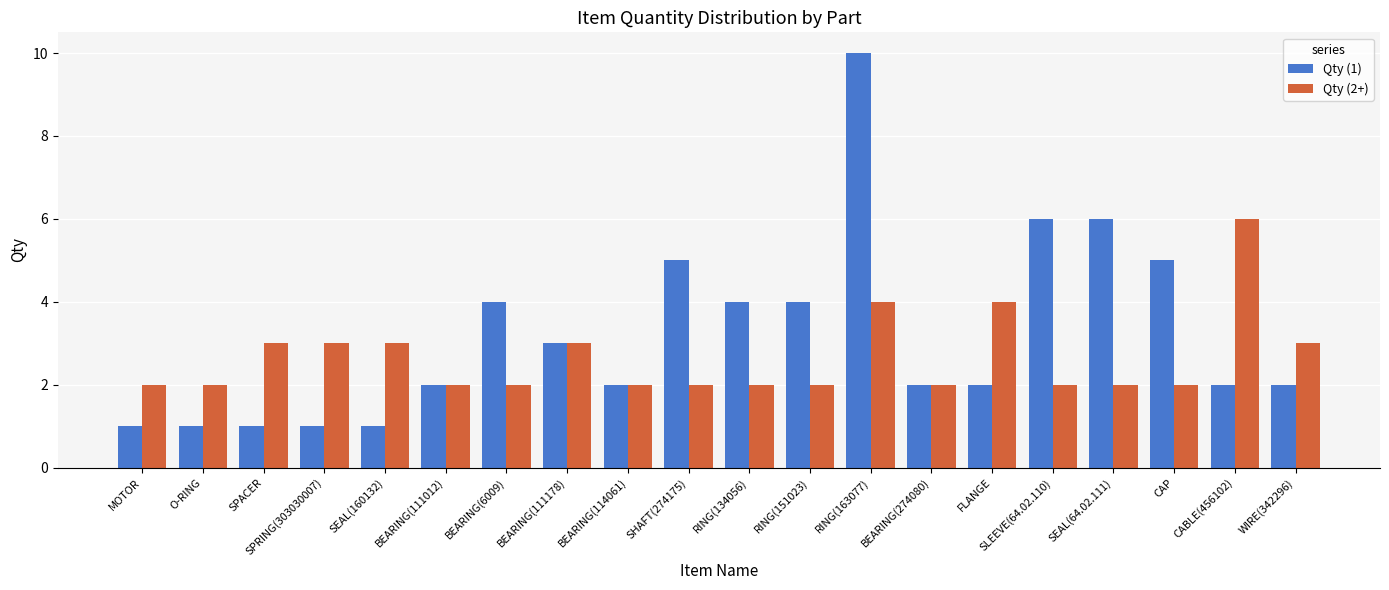

Reading right to left, list all the values displayed in this chart.

Qty (1): 2	2	5	6	6	2	2	10	4	4	5	2	3	4	2	1	1	1	1	1
Qty (2+): 3	6	2	2	2	4	2	4	2	2	2	2	3	2	2	3	3	3	2	2